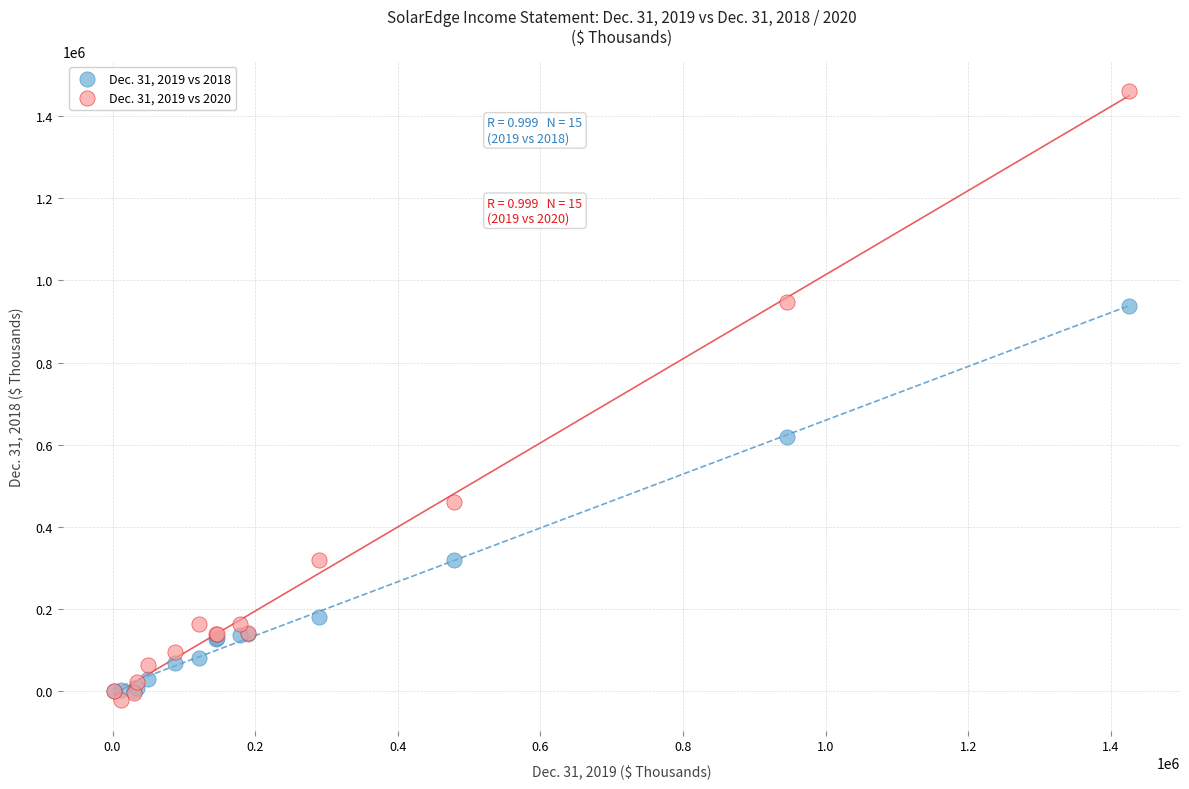

Across all series, what Y value is closest to 719083?

618001